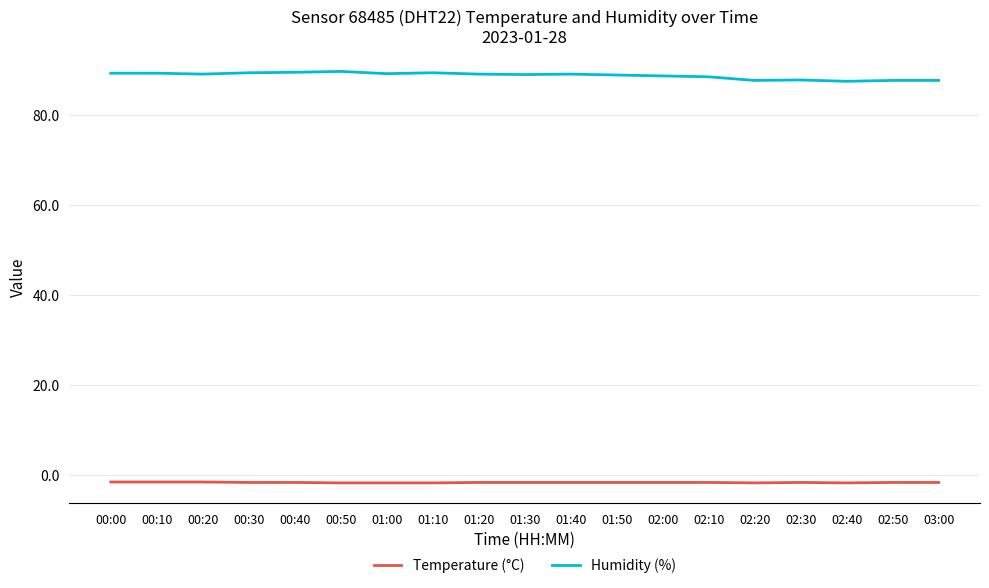

What is the difference between the maximum and minimum values in the Humidity (%) series?

2.2